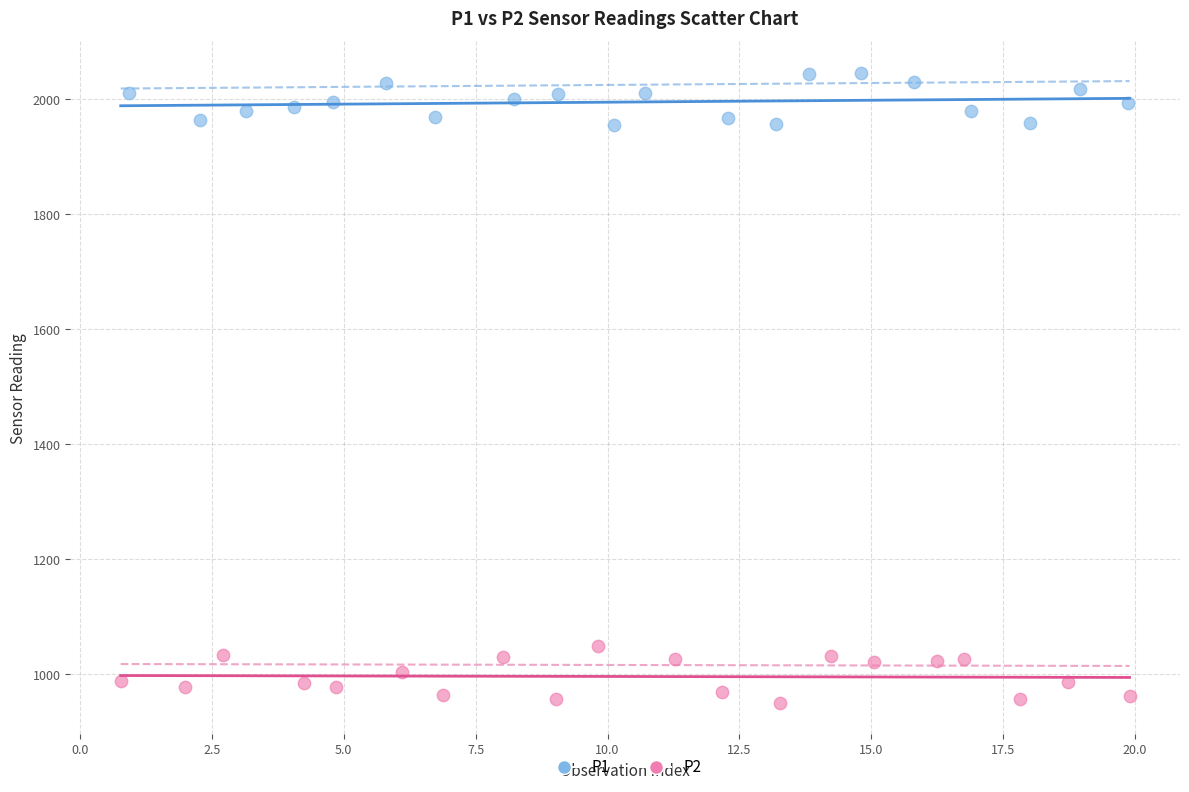

Which series reaches the maximum Y coordinate?

P1